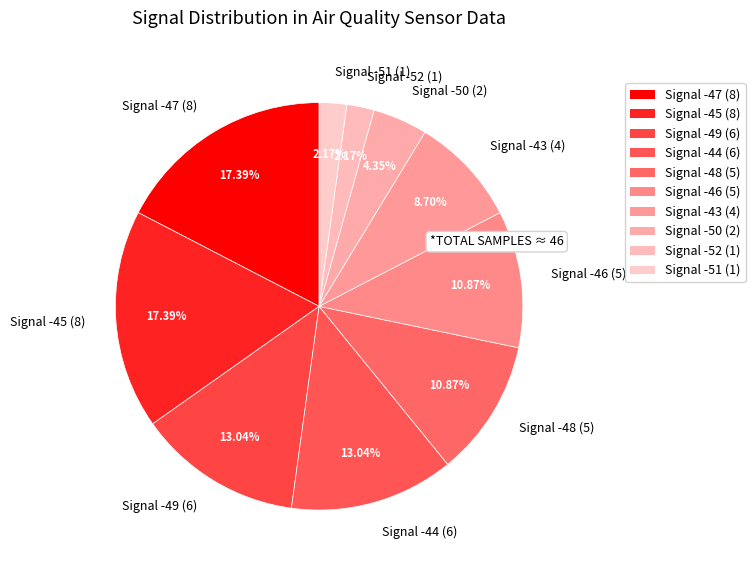

Between Signal -47 (8) and Signal -51 (1), which is larger?

Signal -47 (8)